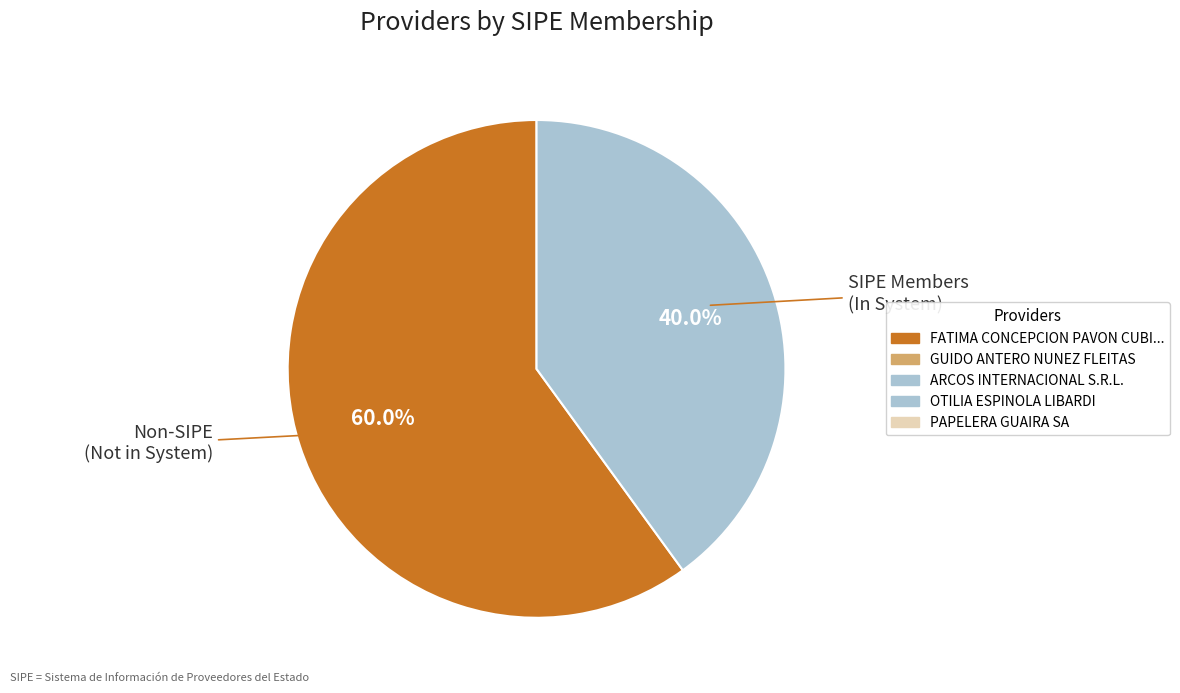

How many slices are in this pie chart?

2